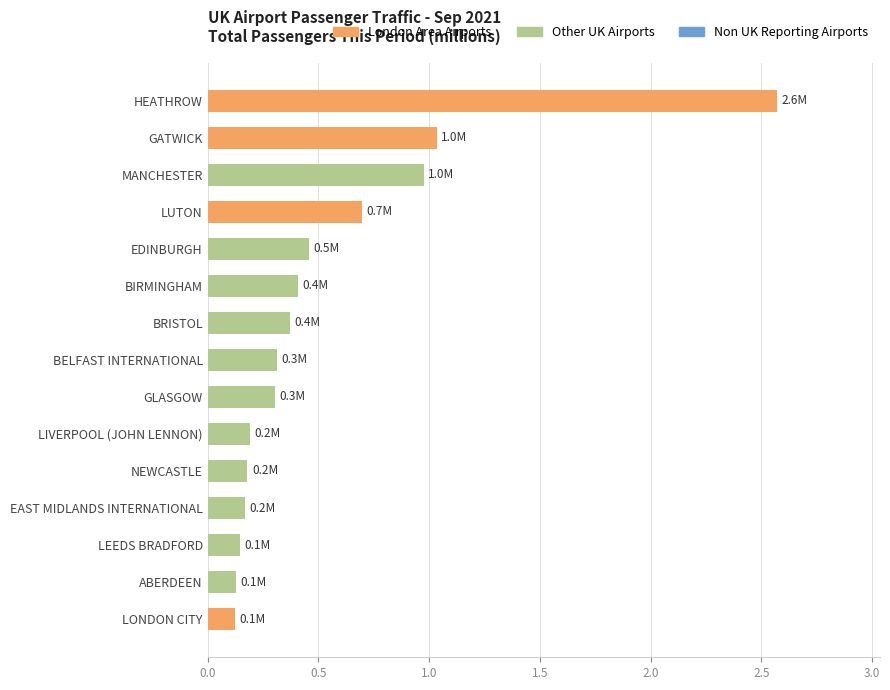

What is the greatest value displayed?

2.6